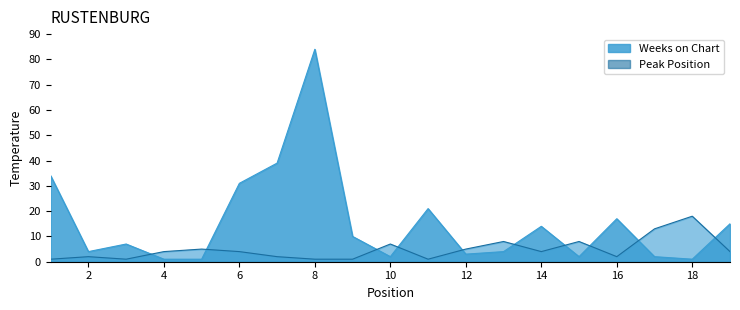

At which category is the sum across all series the highest?

8